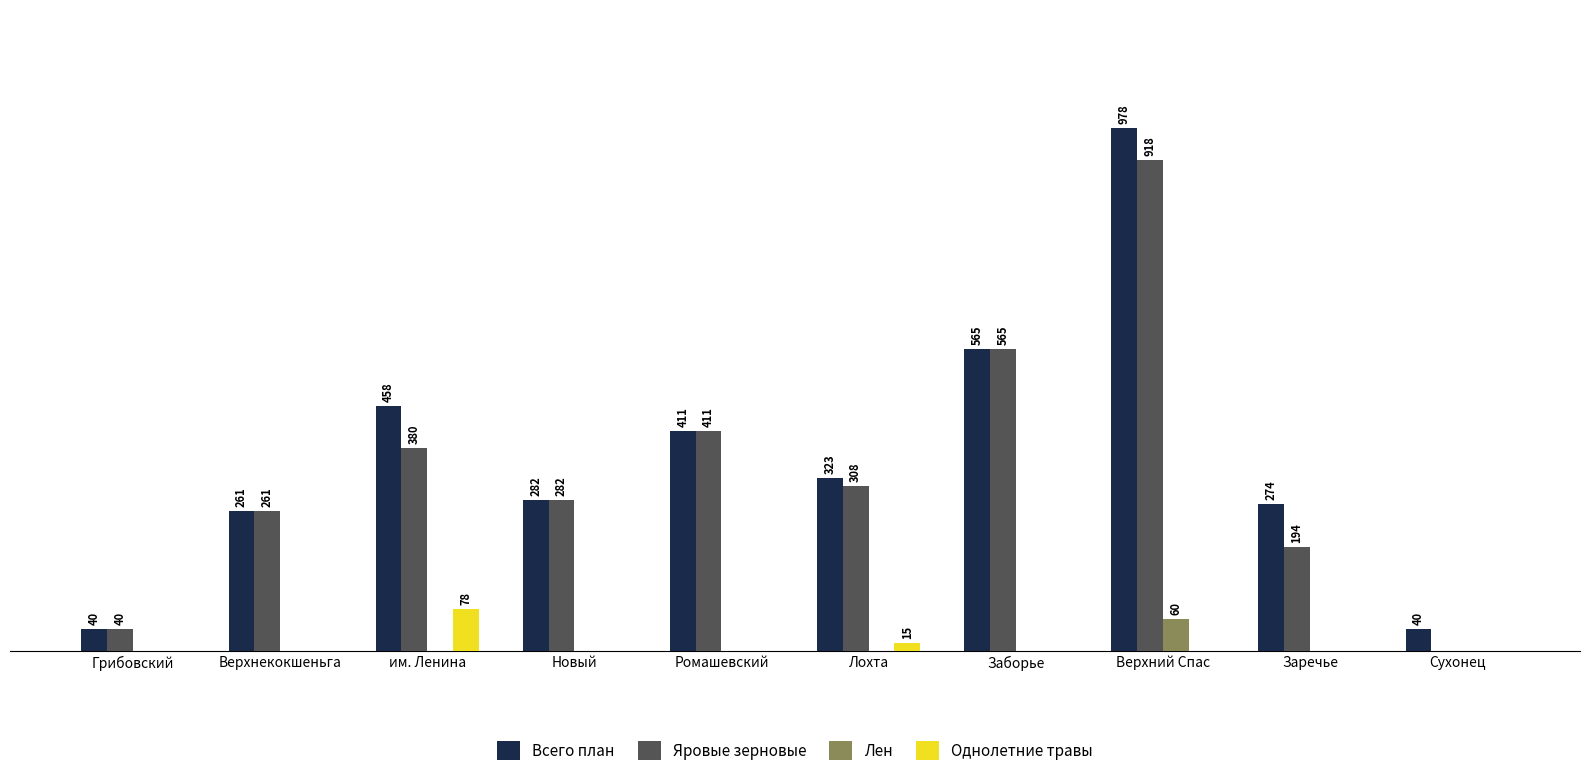

What are all the series names shown in the legend?

Всего план, Яровые зерновые, Лен, Однолетние травы